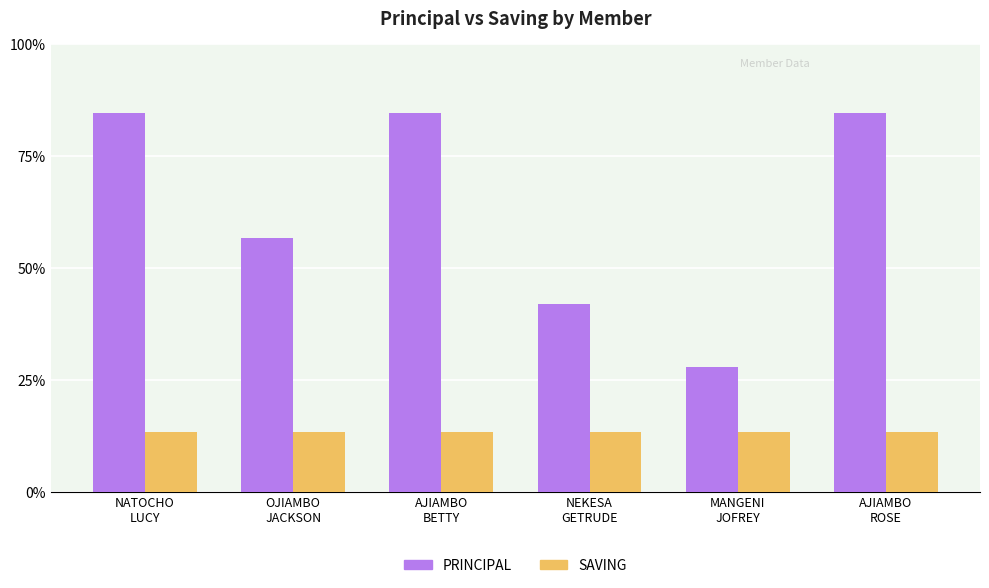

Rank the series at AJIAMBO
BETTY from highest to lowest value.

PRINCIPAL, SAVING